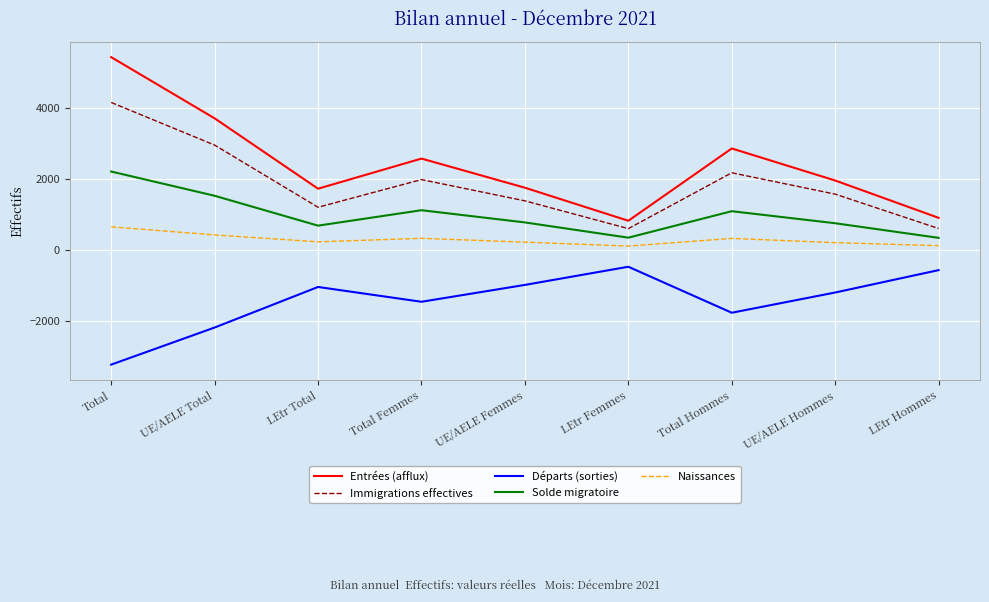

The value of Naissances at UE/AELE Hommes is 204. True or false?

True